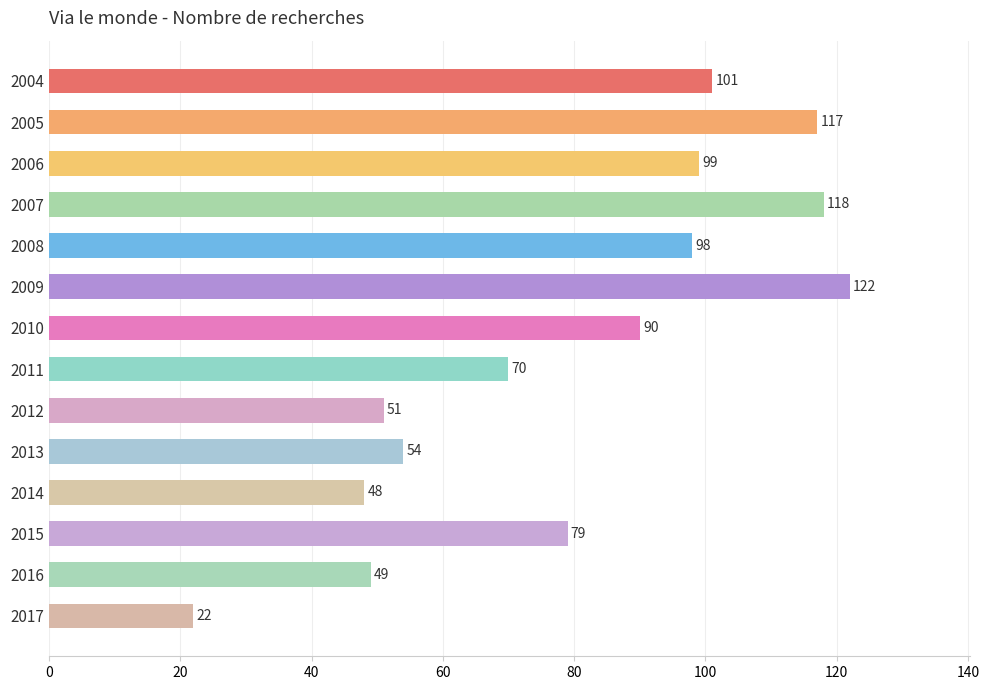

Which label corresponds to the largest value in the chart?

2009